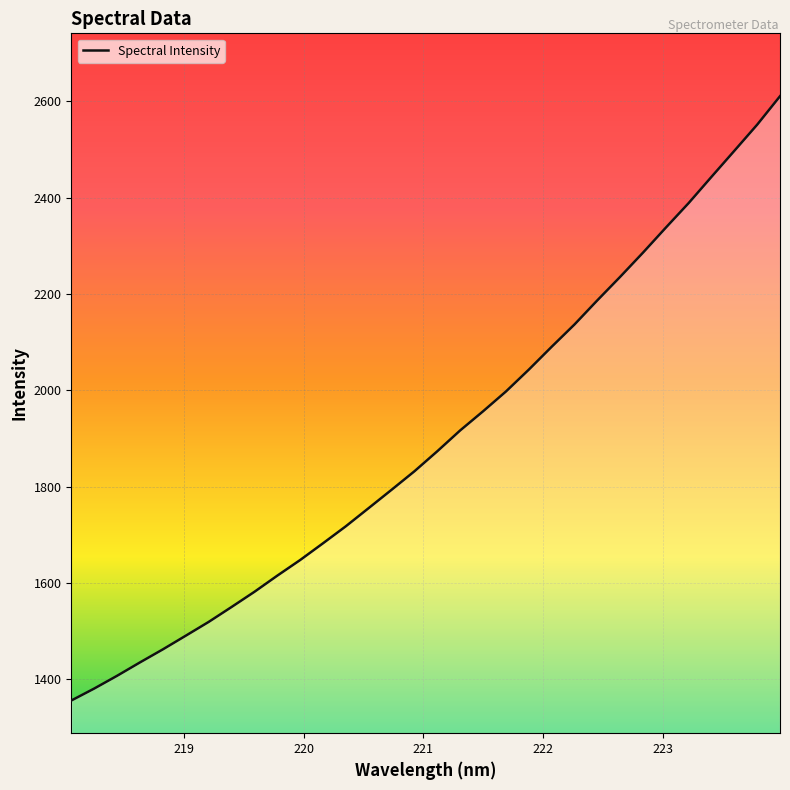

What is the greatest value displayed?

2610.3